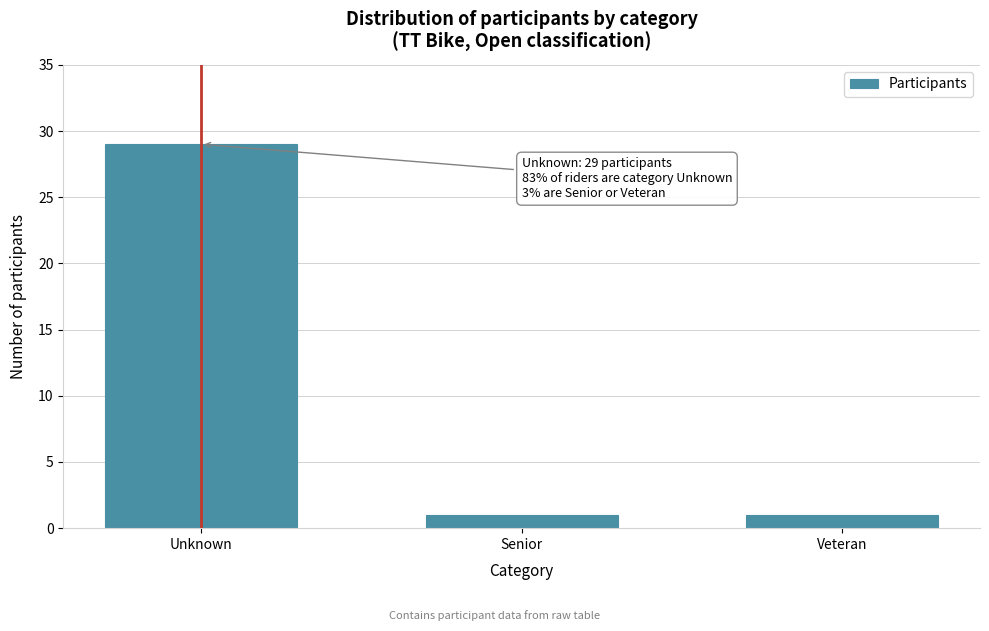

Reading left to right, what are all the values shown in this chart?

Unknown=29	Senior=1	Veteran=1